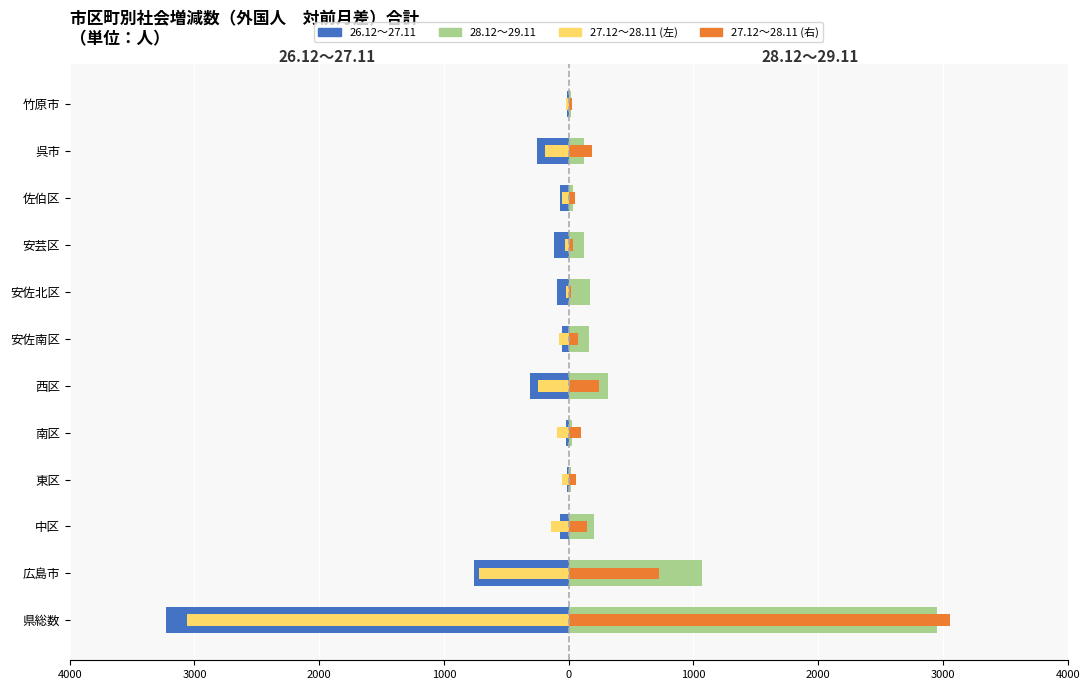

True or false: 26.12～27.11 has a value of -3 at 竹原市.

False